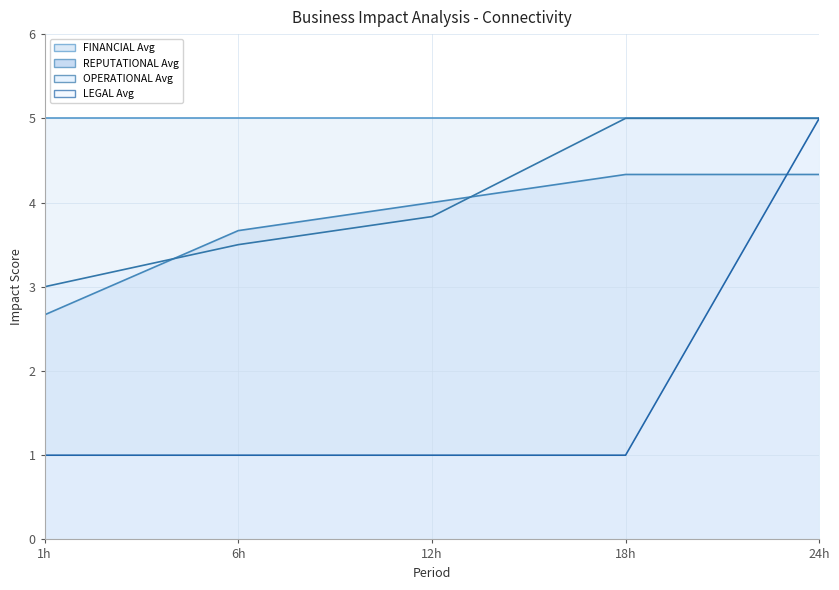

What position from the left is 24h?

5